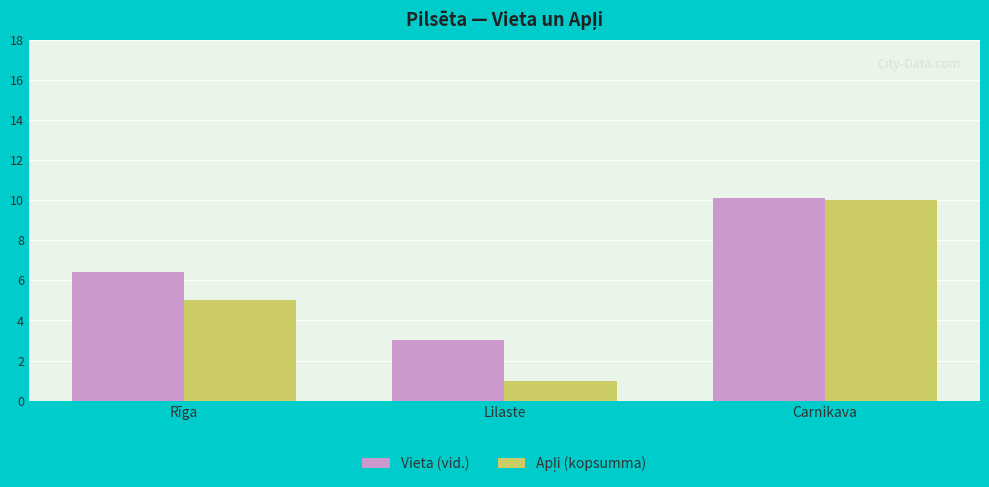

What is the approximate value of Vieta (vid.) at Rīga?

6.4